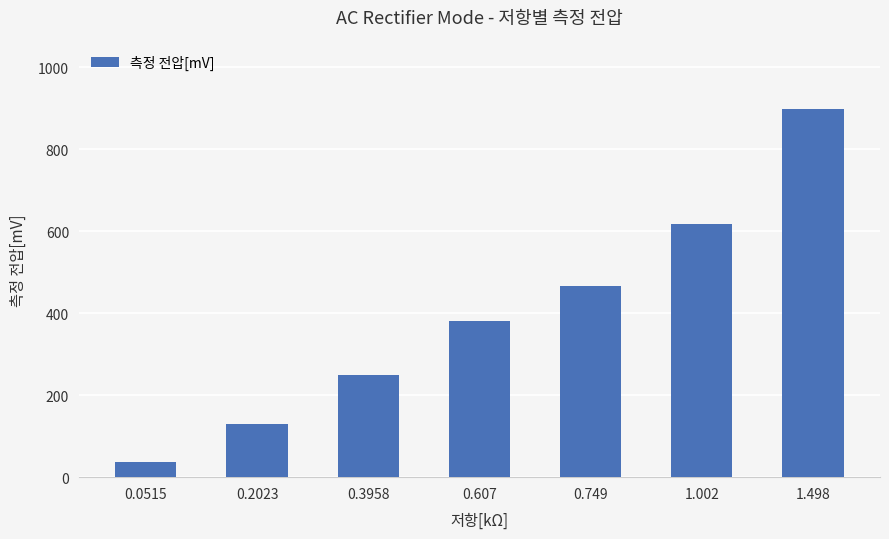

What is the label of the 6th bar from the right?

0.2023